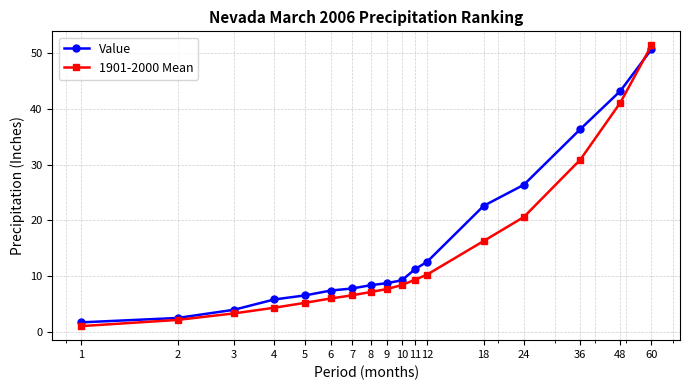

What is the difference between the maximum and minimum values in the Value series?

48.9